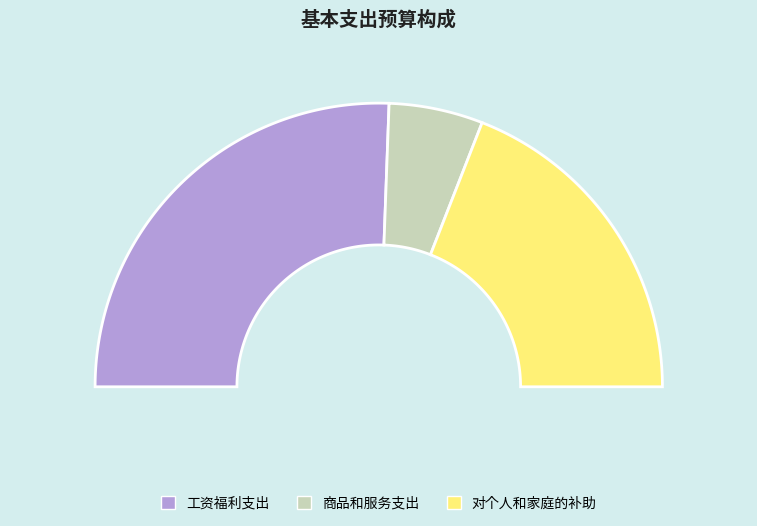

What percentage is the 工资福利支出 slice, to the nearest percent?

51%